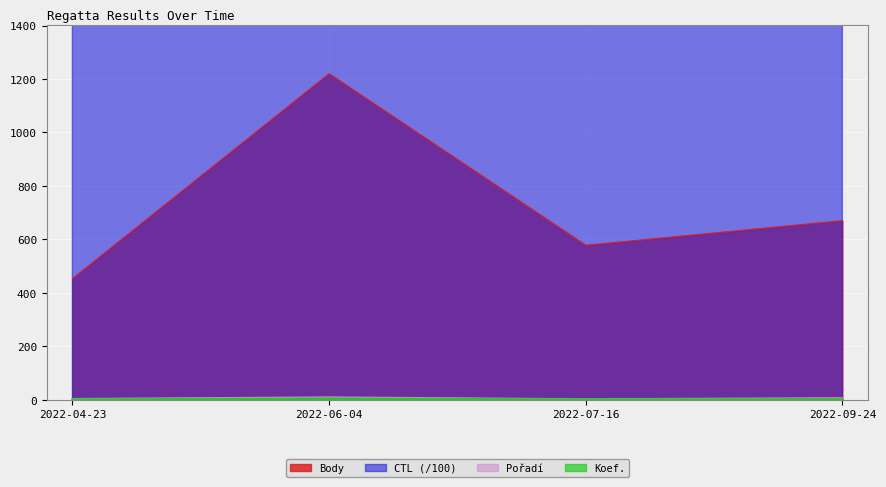

Is it true that Body equals 134.3 at 2022-09-24?

False